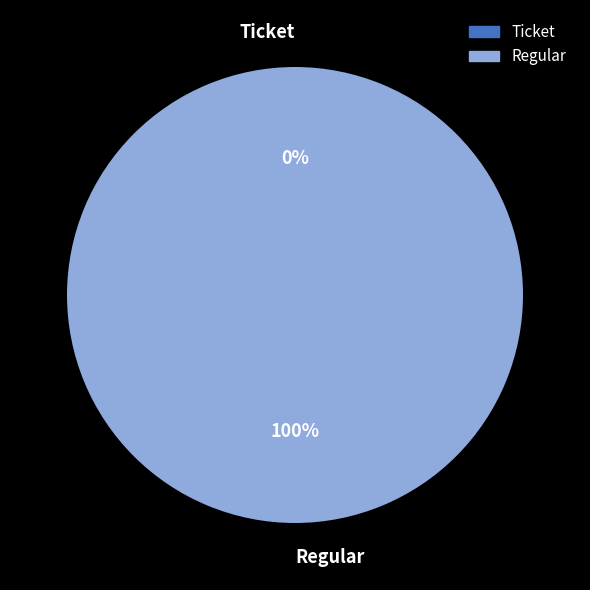

To the nearest percent, what is the difference between the largest and smallest slice percentages?

100%